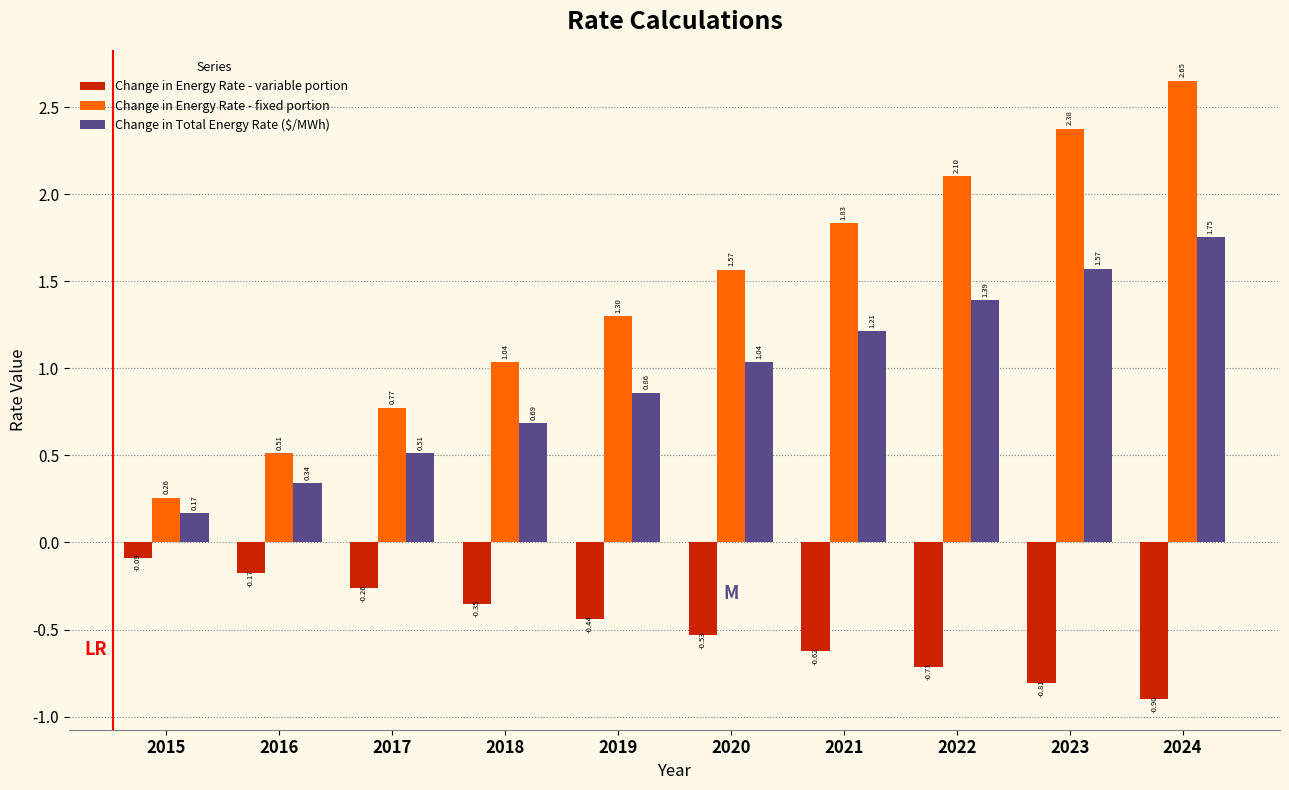

At 2022, list the series in order from largest to smallest.

Change in Energy Rate - fixed portion, Change in Total Energy Rate ($/MWh), Change in Energy Rate - variable portion